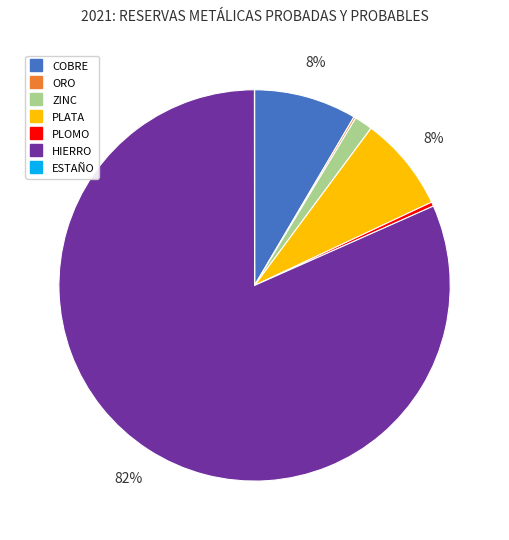

Does HIERRO represent more than half of the total?

Yes